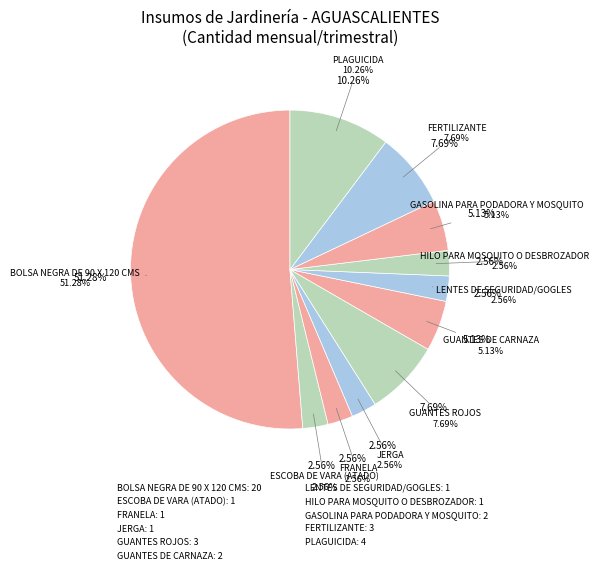

The ESCOBA DE MIJO slice represents 0% of the pie. True or false?

True